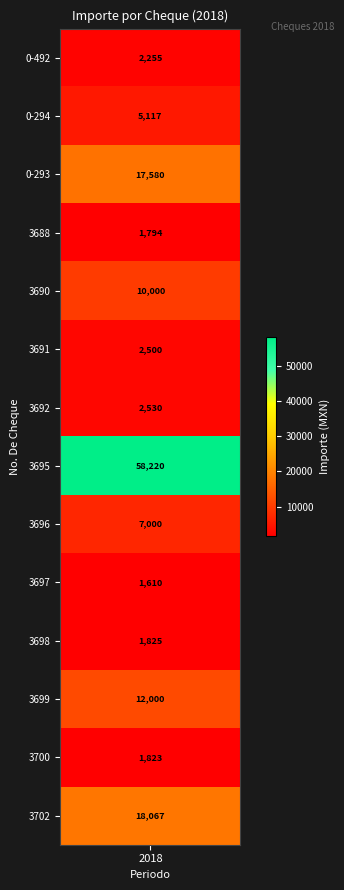

List the labels in order of value, smallest first.

3697, 3688, 3700, 3698, 0-492, 3691, 3692, 0-294, 3696, 3690, 3699, 0-293, 3702, 3695